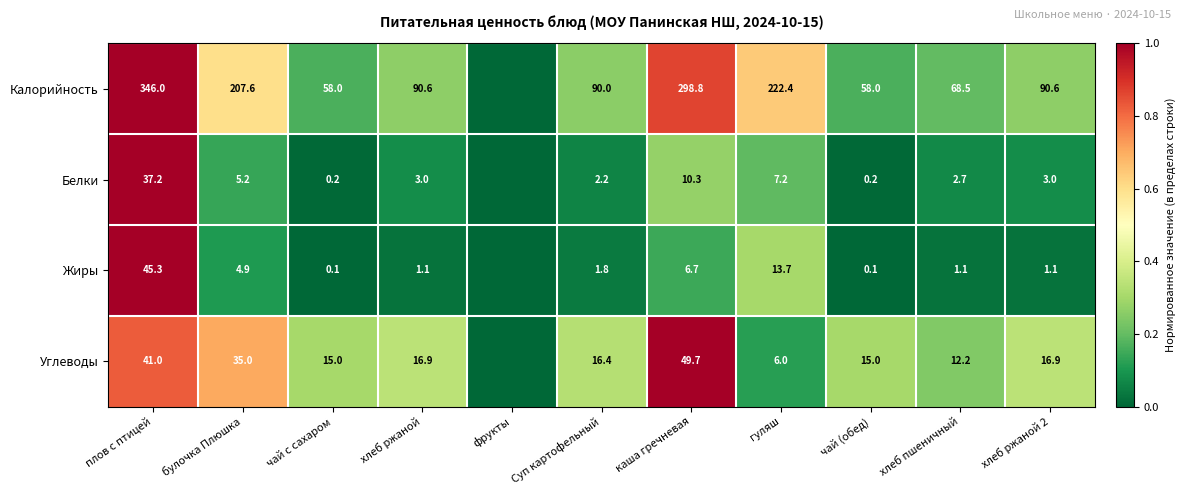

Which series changed the most between хлеб ржаной and чай (обед)?

Калорийность